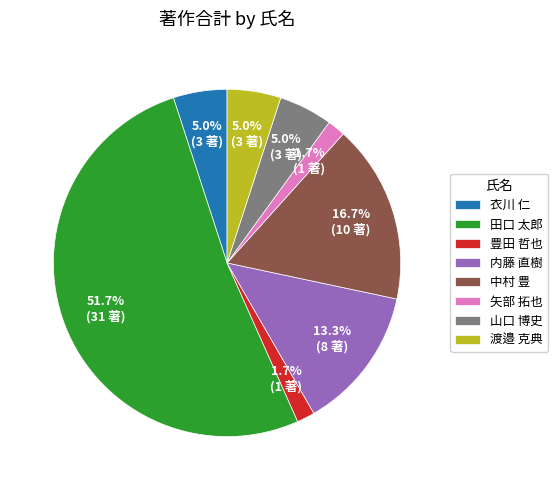

Count the number of slices in the pie.

8